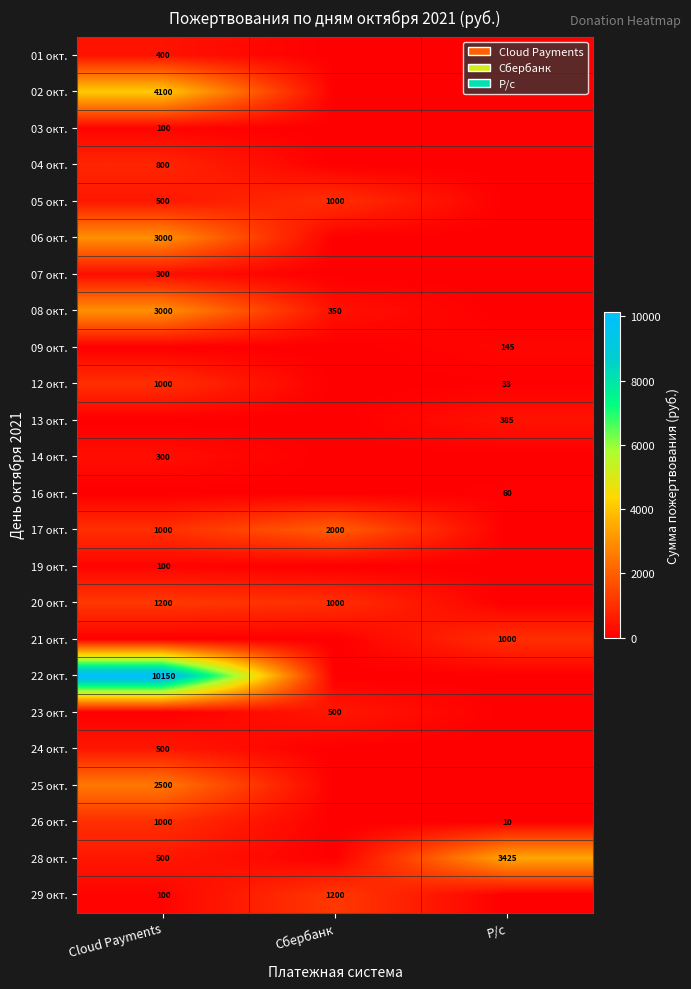

What is the sum of the 12 окт. values at Cloud Payments and Р/с?

1033